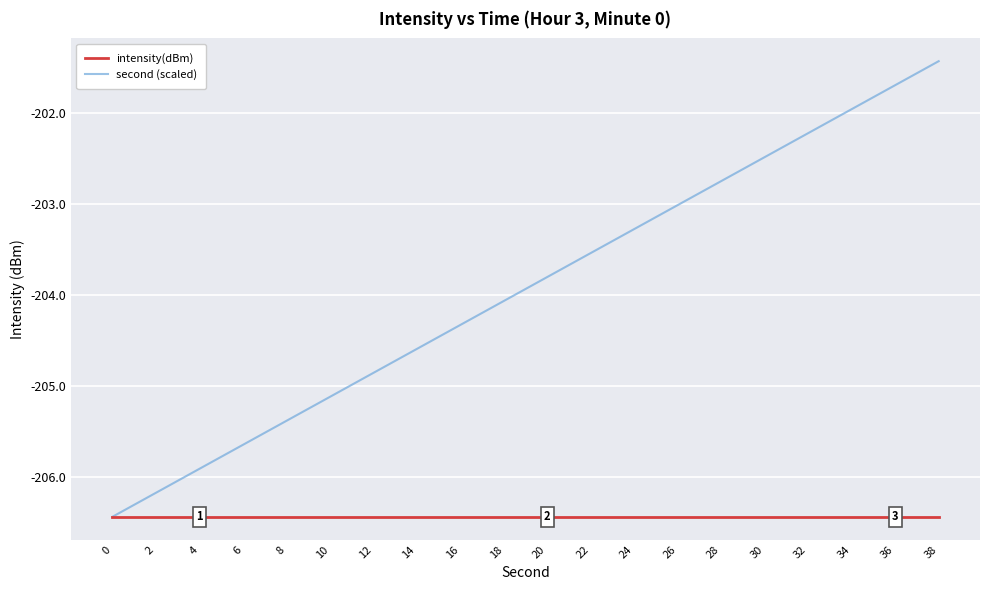

What is the spread (max minus min) of values at 16?

2.1